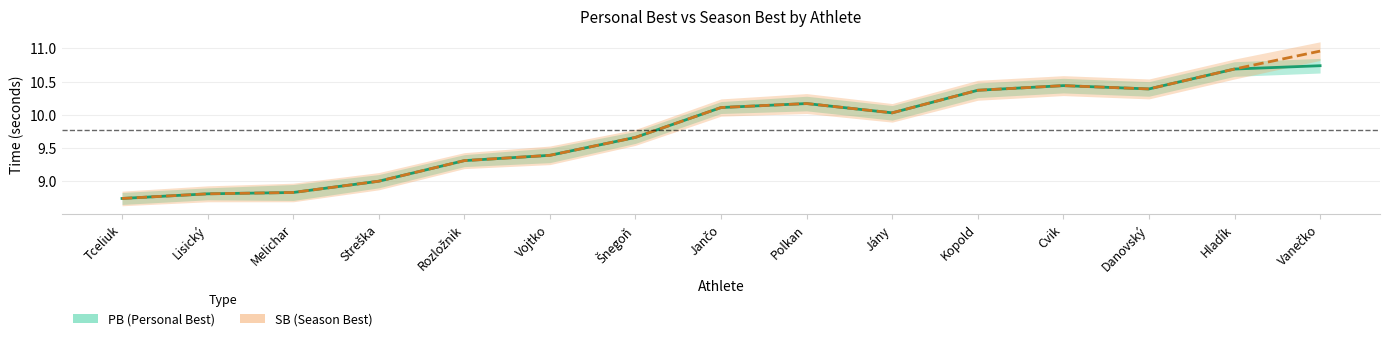

True or false: PB (Personal Best) and SB (Season Best) cross at least once.

False